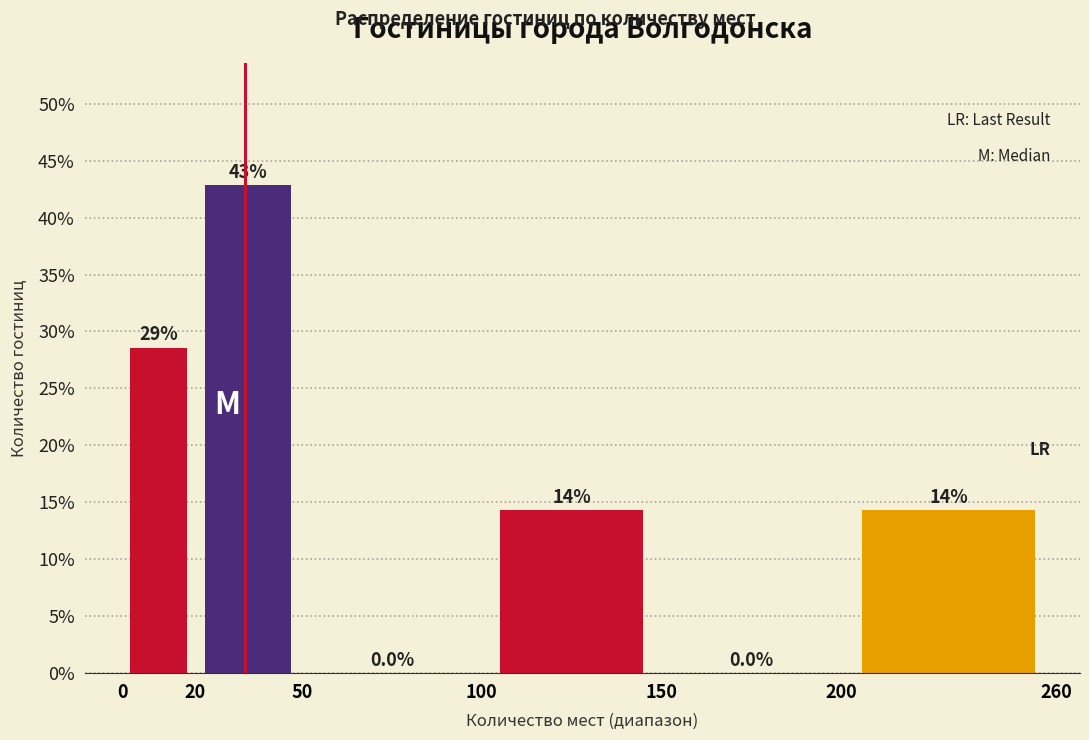

Which range on the x-axis has the tallest bar?

20 to 50